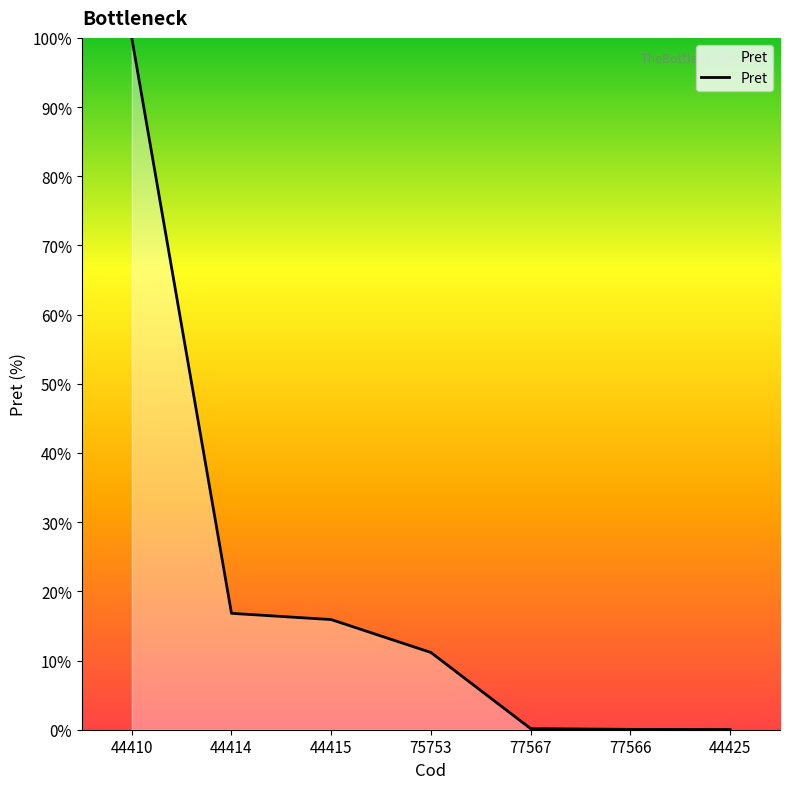

Where is the data nearest to the value 50?

44414